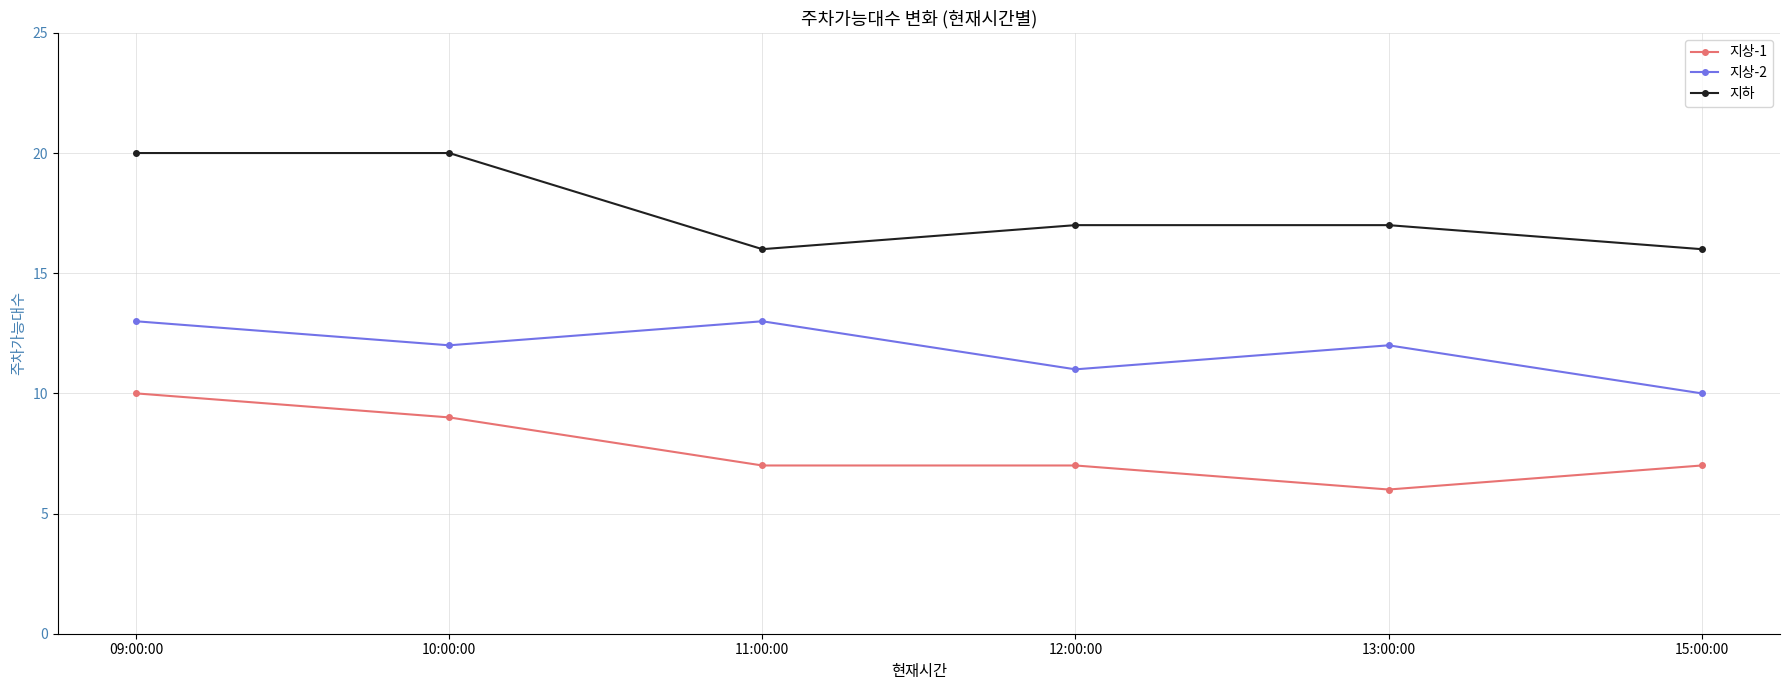

At which category is the sum across all series the highest?

09:00:00